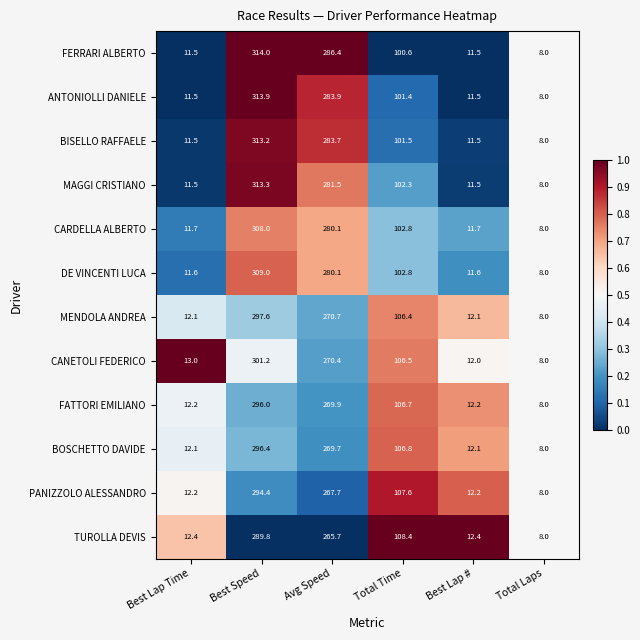

The value of ANTONIOLLI DANIELE at Avg Speed is 479.4. True or false?

False